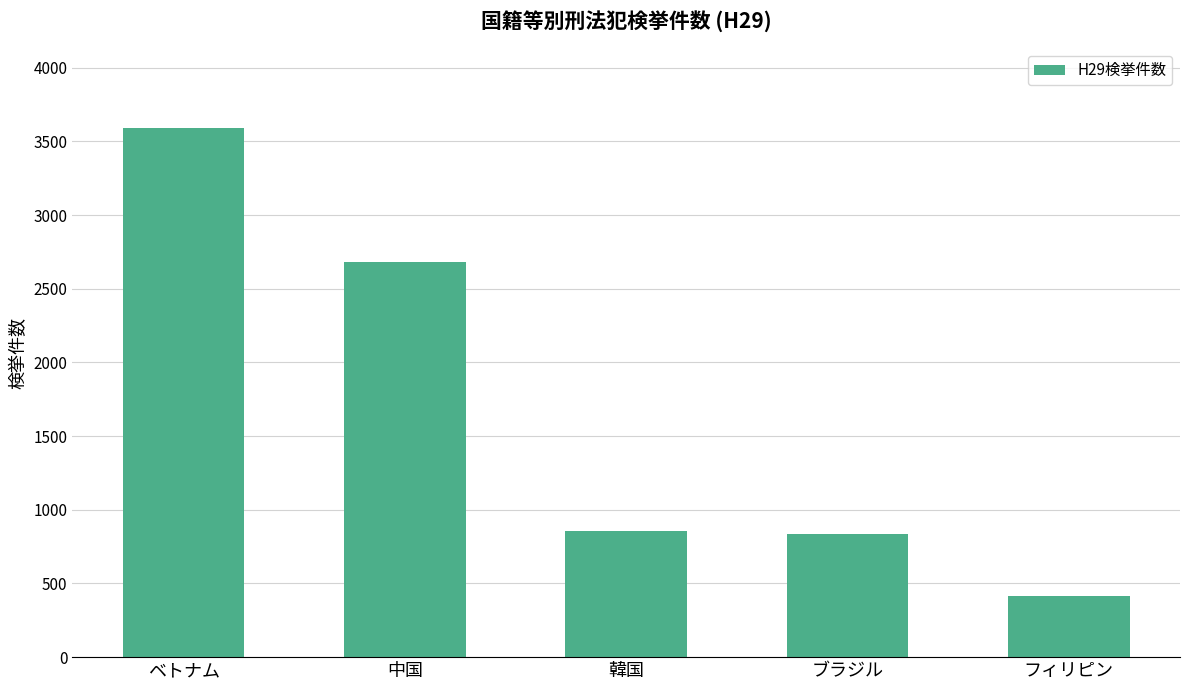

At which label is the value closest to 2004?

中国